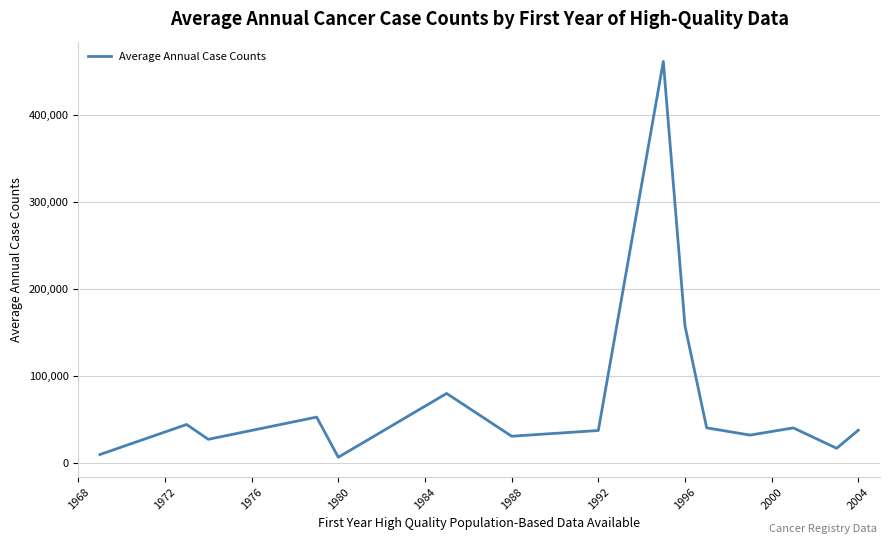

What is the maximum value shown in the chart?

462043